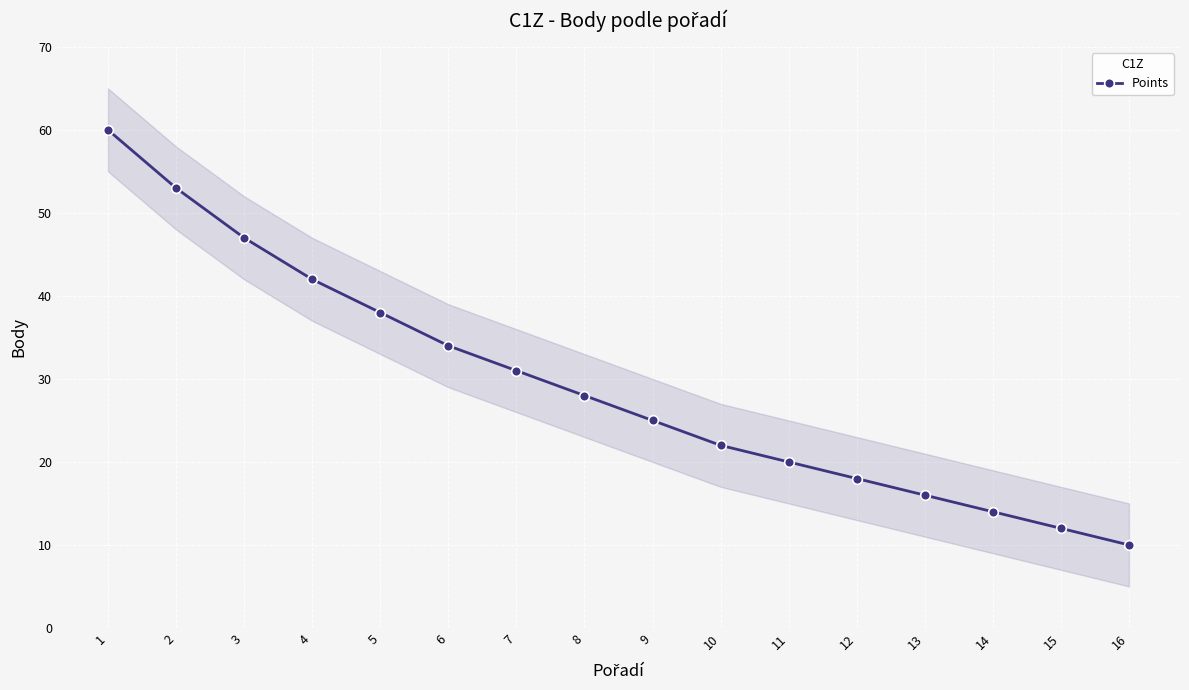

What is the smallest value displayed?

10